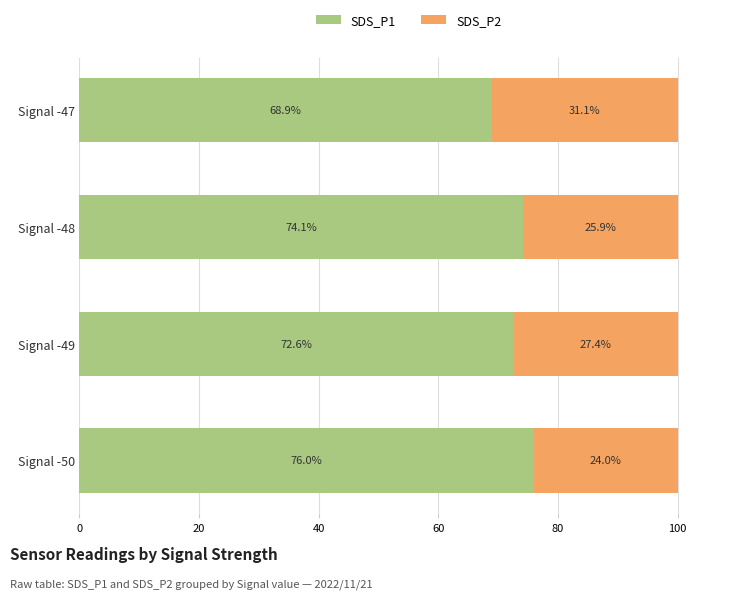

Rank the categories by SDS_P1 value from highest to lowest.

Signal -50, Signal -48, Signal -49, Signal -47